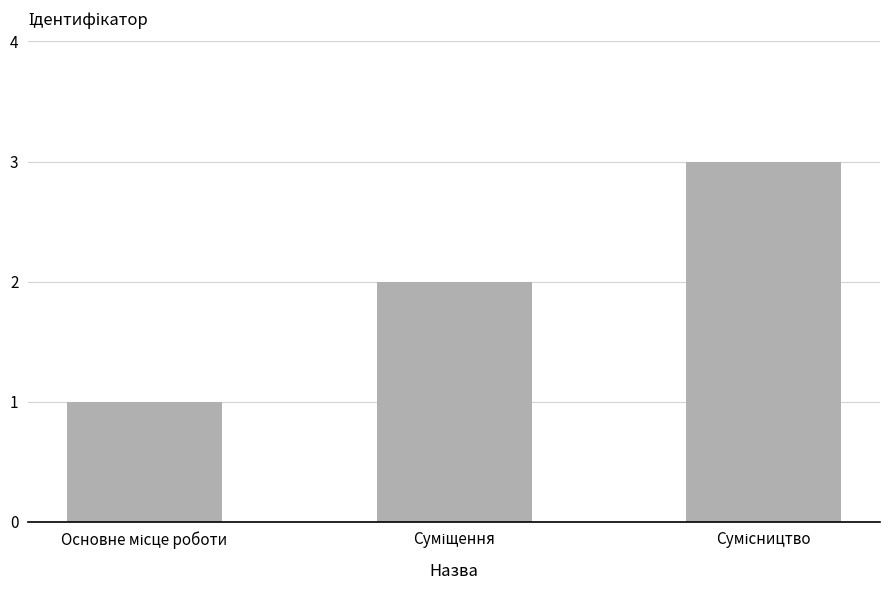

What is the sum of all values?

6